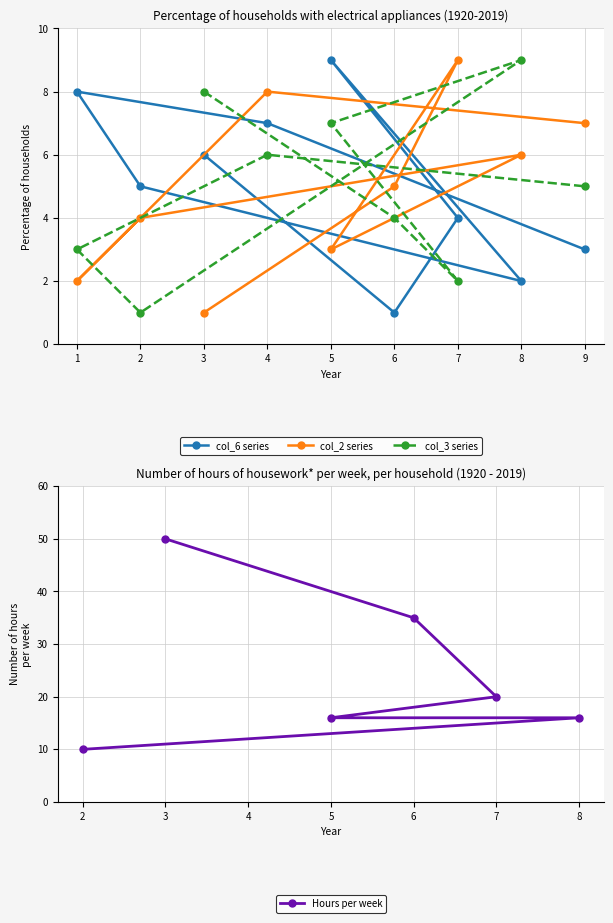

How many categories are shown in the chart?

9